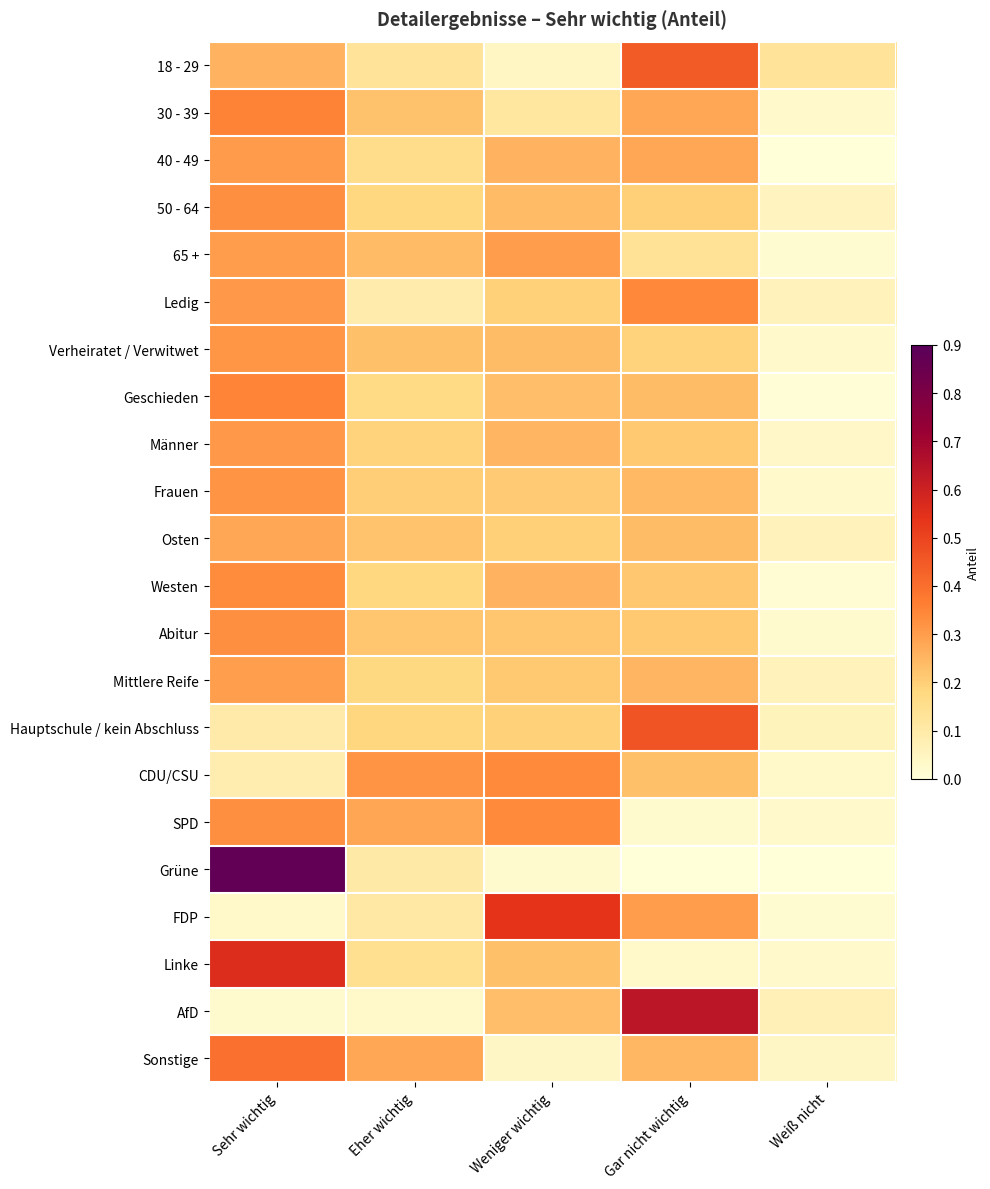

Which label corresponds to the largest value in the chart?

Sehr wichtig